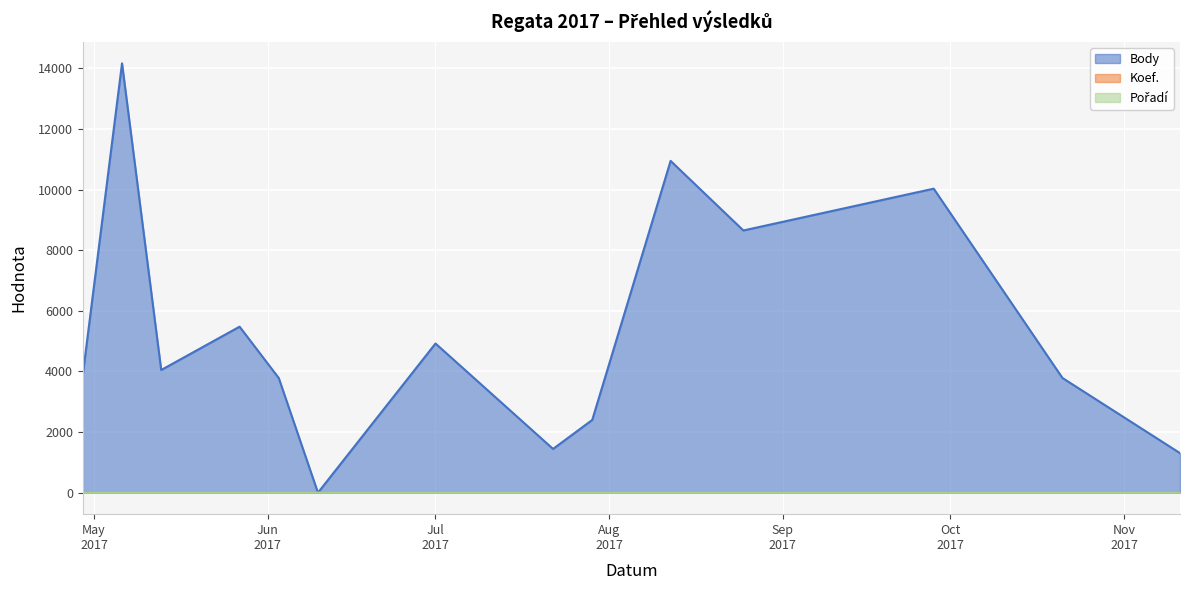

Which series has the largest range (max minus min)?

Body